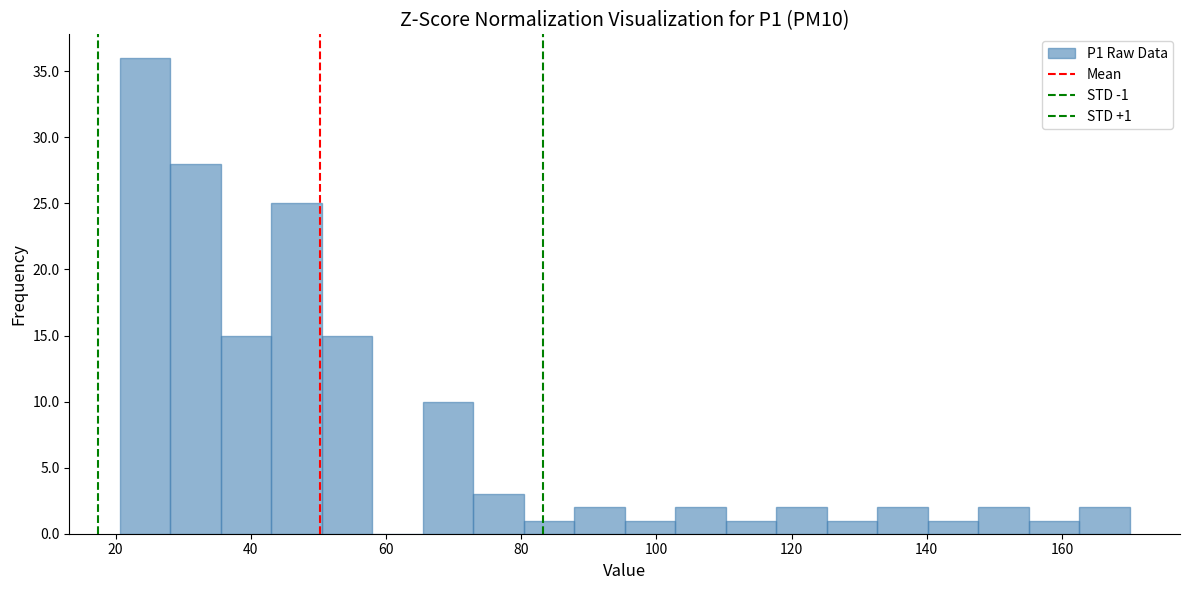

Around what value on the x-axis is the tallest bar? Give the approximate position of its centre, as read against the axis.

24